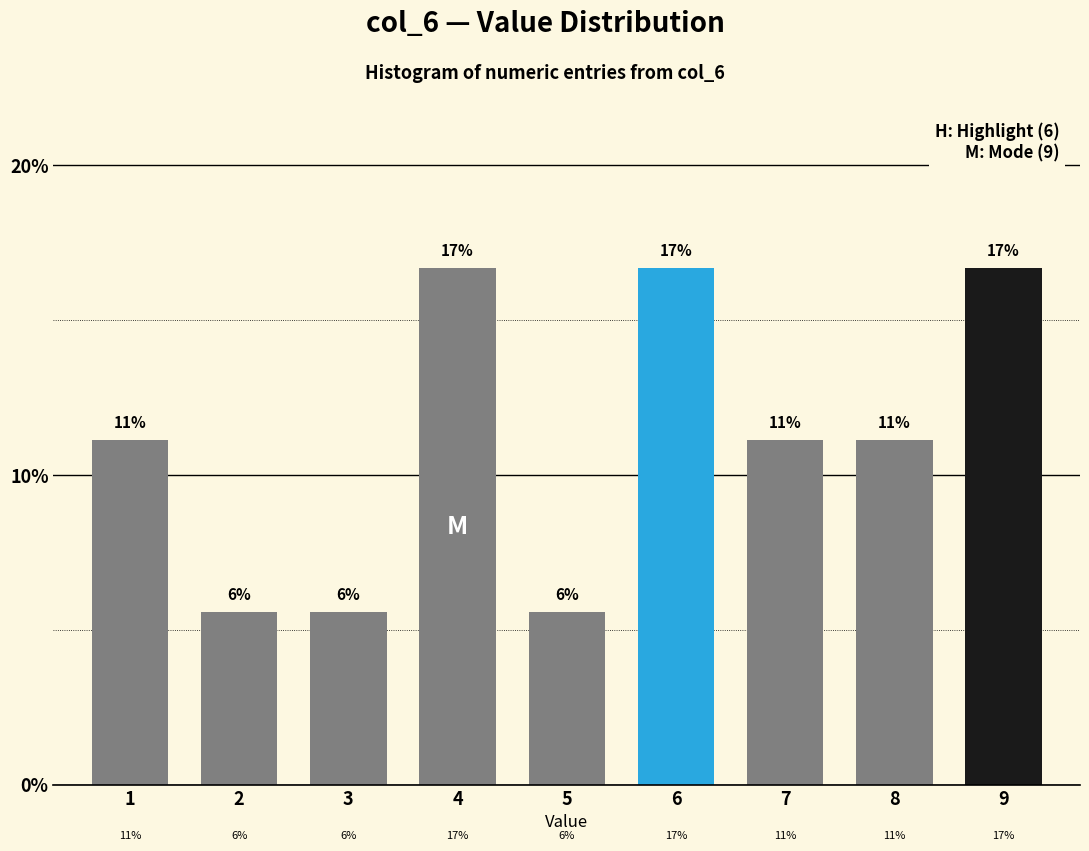

How many bars are there in total?

9